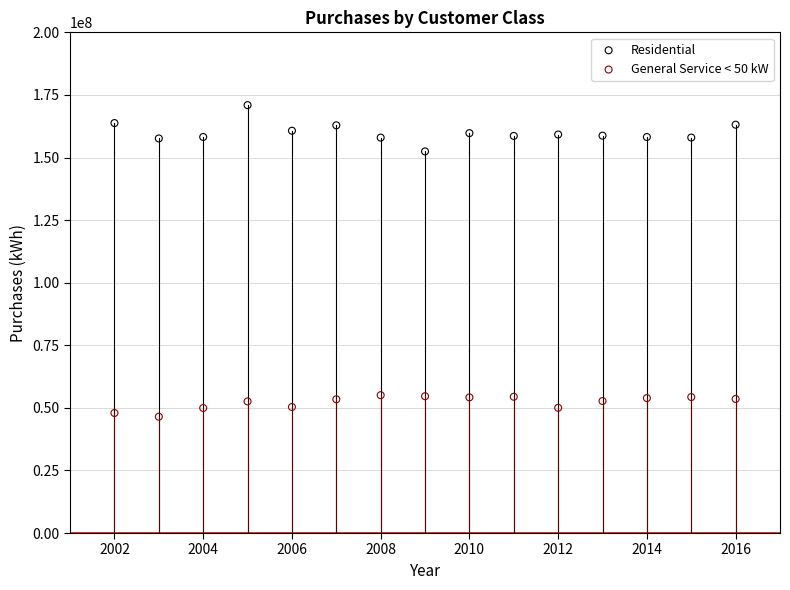

Which series contains the lowest Y value?

General Service < 50 kW